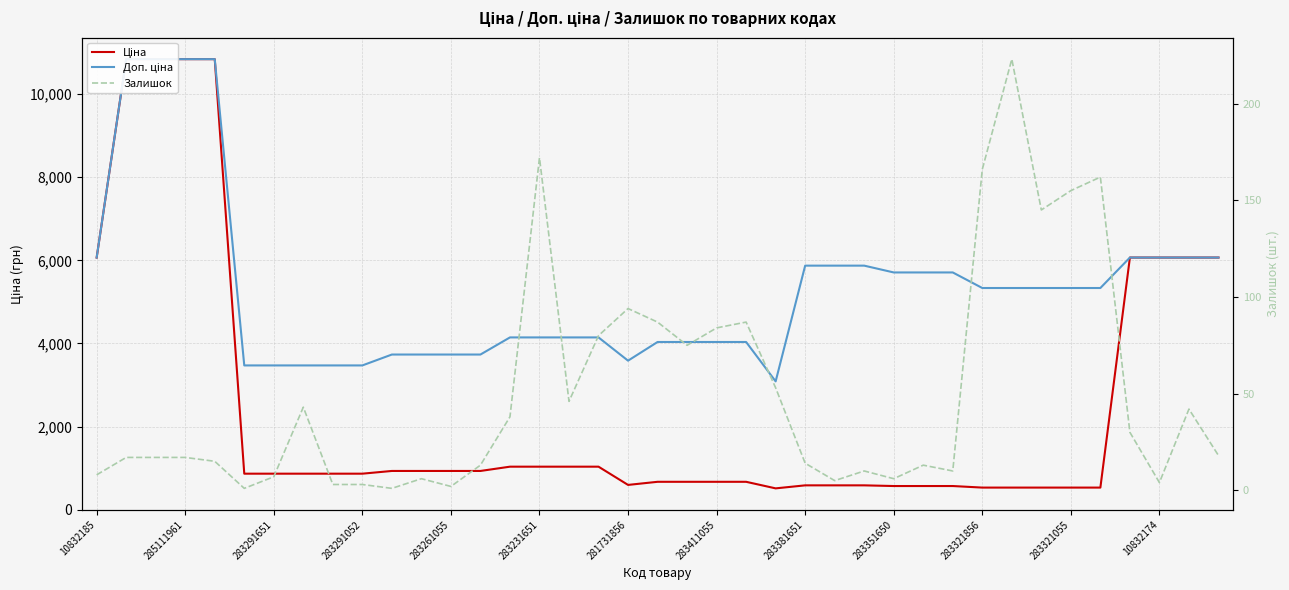

True or false: Залишок and Доп. ціна cross at least once.

False